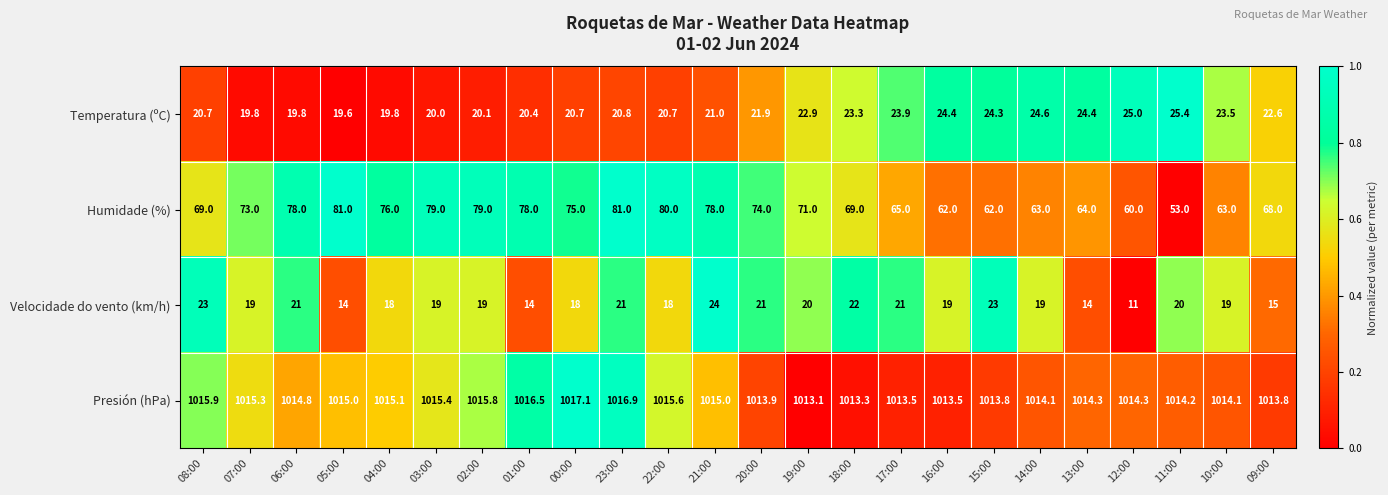

Rank the series at 01:00 from lowest to highest value.

Velocidade do vento (km/h), Temperatura (ºC), Humidade (%), Presión (hPa)